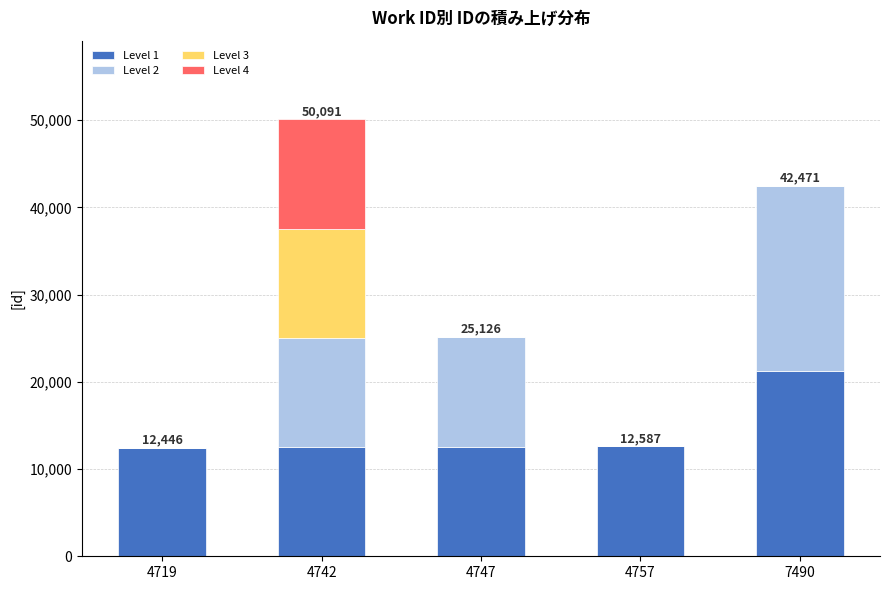

Is it true that Level 1 equals 12562 at 4747?

True